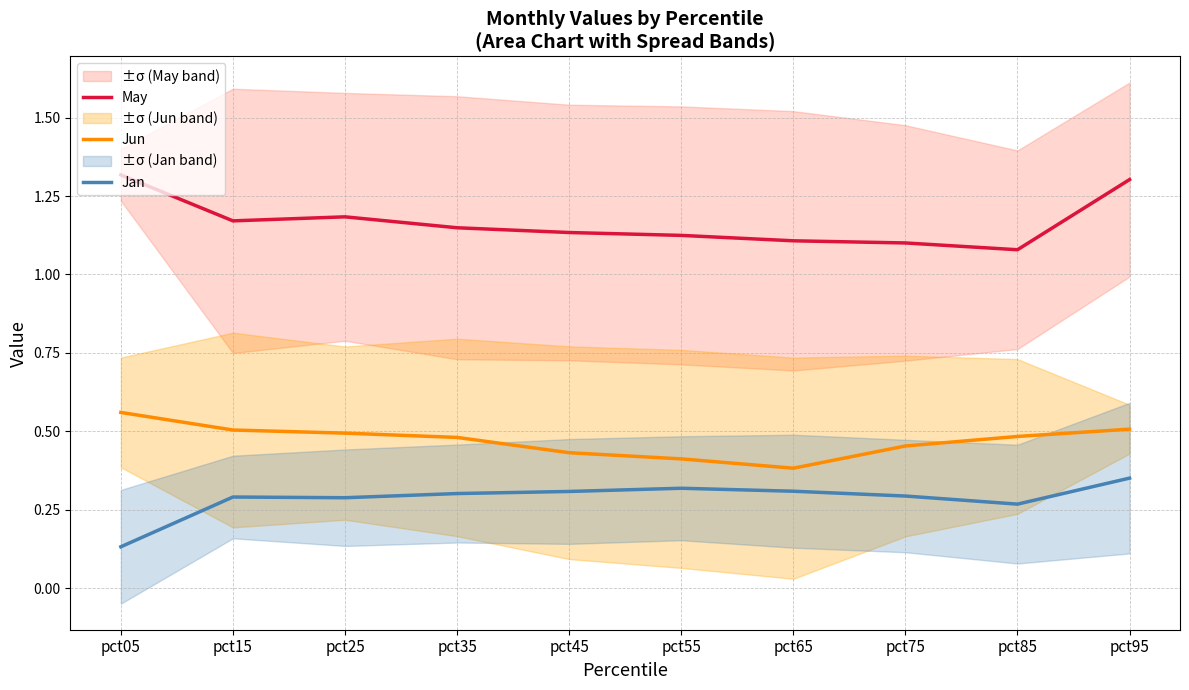

Reading right to left, what are all the values shown in this chart?

May: pct95=1.3	pct85=1.1	pct75=1.1	pct65=1.1	pct55=1.1	pct45=1.1	pct35=1.1	pct25=1.2	pct15=1.2	pct05=1.3
Jun: pct95=0.5	pct85=0.5	pct75=0.5	pct65=0.4	pct55=0.4	pct45=0.4	pct35=0.5	pct25=0.5	pct15=0.5	pct05=0.6
Jan: pct95=0.4	pct85=0.3	pct75=0.3	pct65=0.3	pct55=0.3	pct45=0.3	pct35=0.3	pct25=0.3	pct15=0.3	pct05=0.1